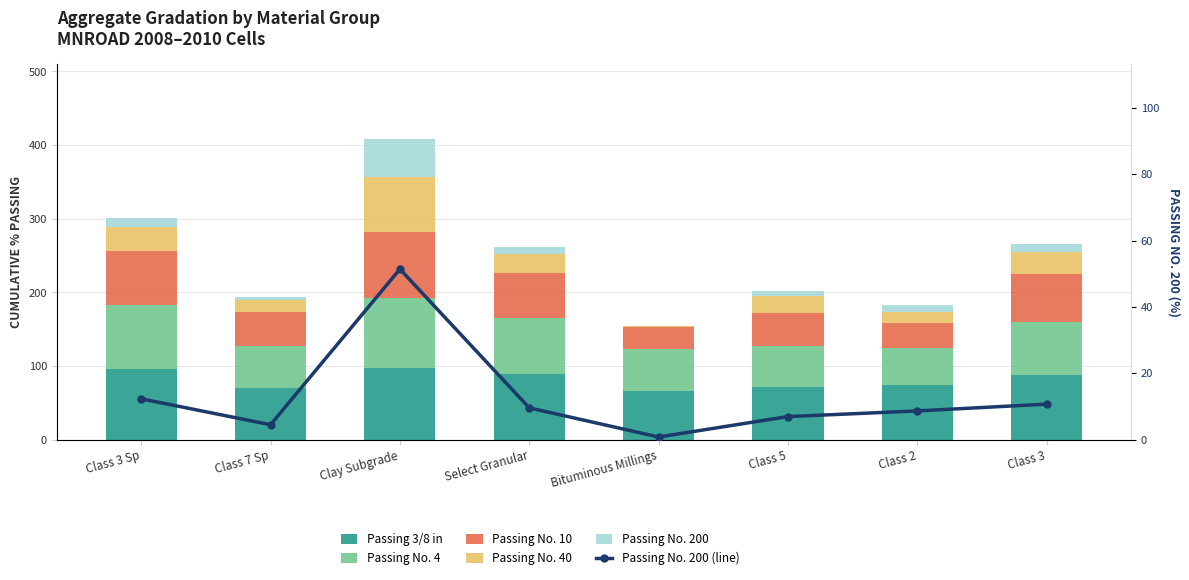

Is the value of Passing No. 200 at Clay Subgrade greater than the value of Passing No. 200 (line) at Class 3?

Yes